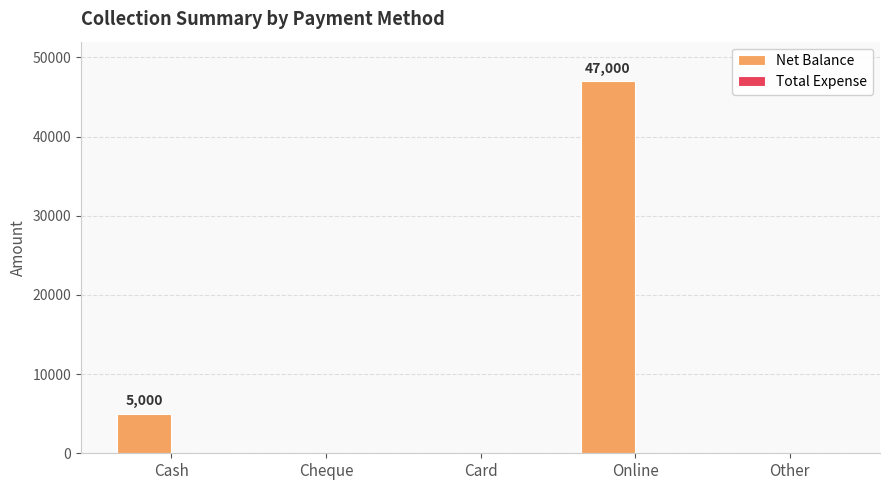

What is the greatest value displayed?

47000